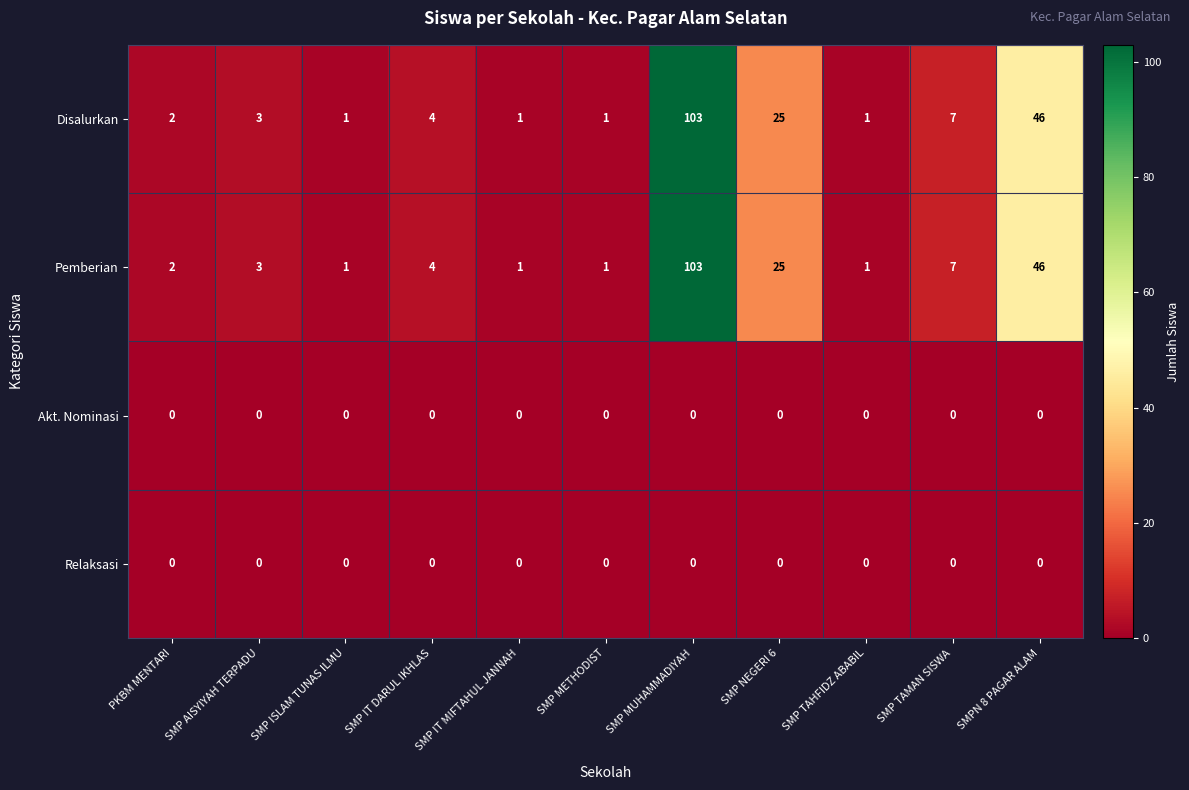

Is the value of Pemberian at SMP TAMAN SISWA greater than the value of Akt. Nominasi at SMP IT DARUL IKHLAS?

Yes